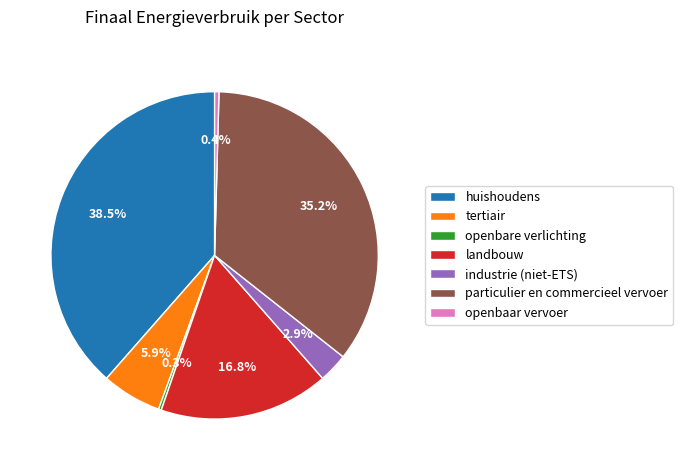

Is it true that tertiair is 1% of the pie?

False